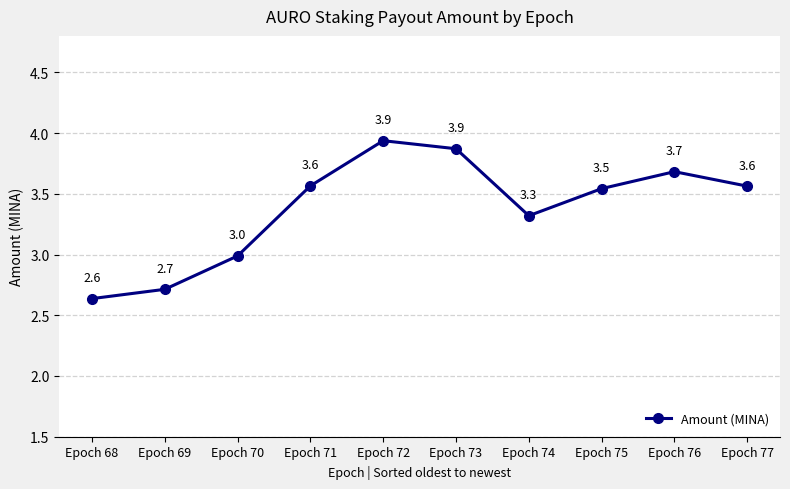

How many series are shown in this chart?

1